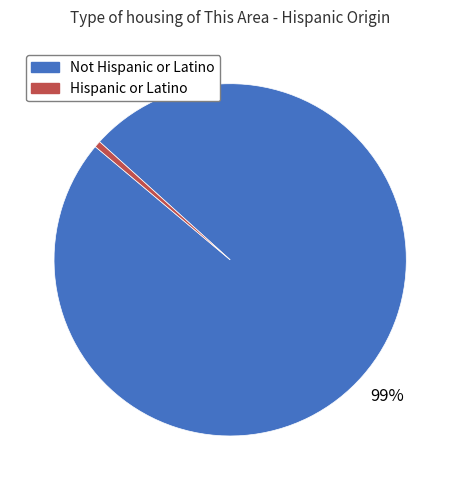

To the nearest percent, what is the combined percentage of Hispanic or Latino and Not Hispanic or Latino?

100%